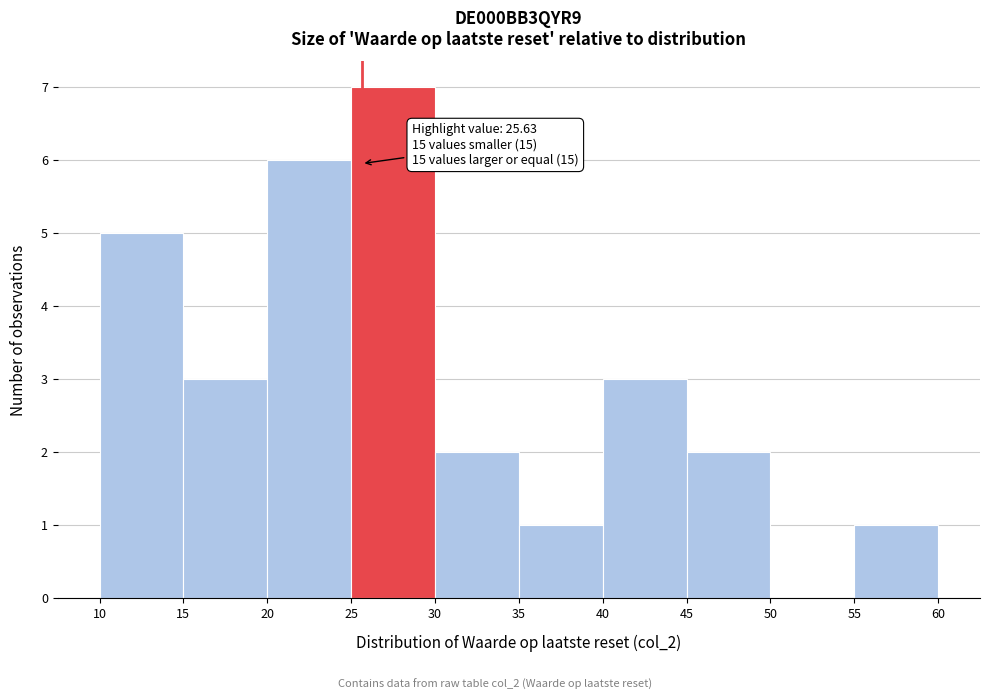

Over which range of the x-axis is the bar tallest?

25 to 30